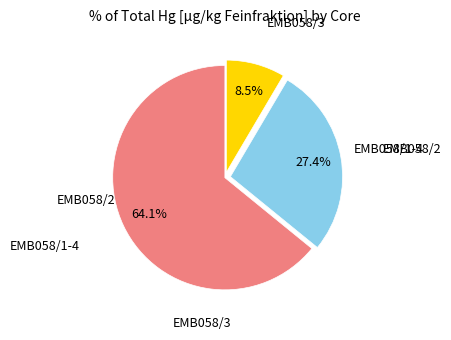

How many slices are in this pie chart?

3